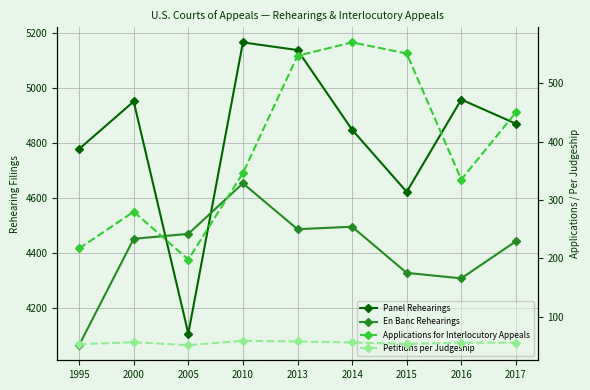

At which category does the chart reach its minimum across all series?

2005